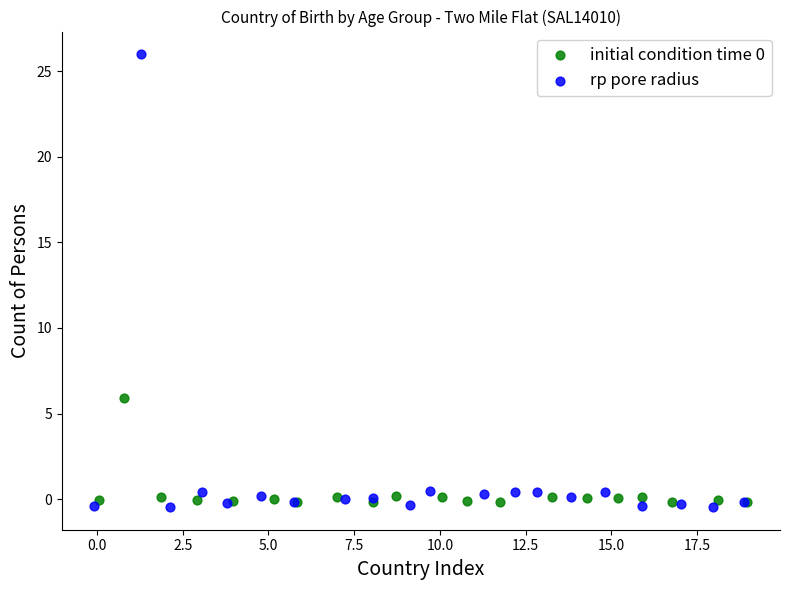

Which series contains the lowest Y value?

rp pore radius